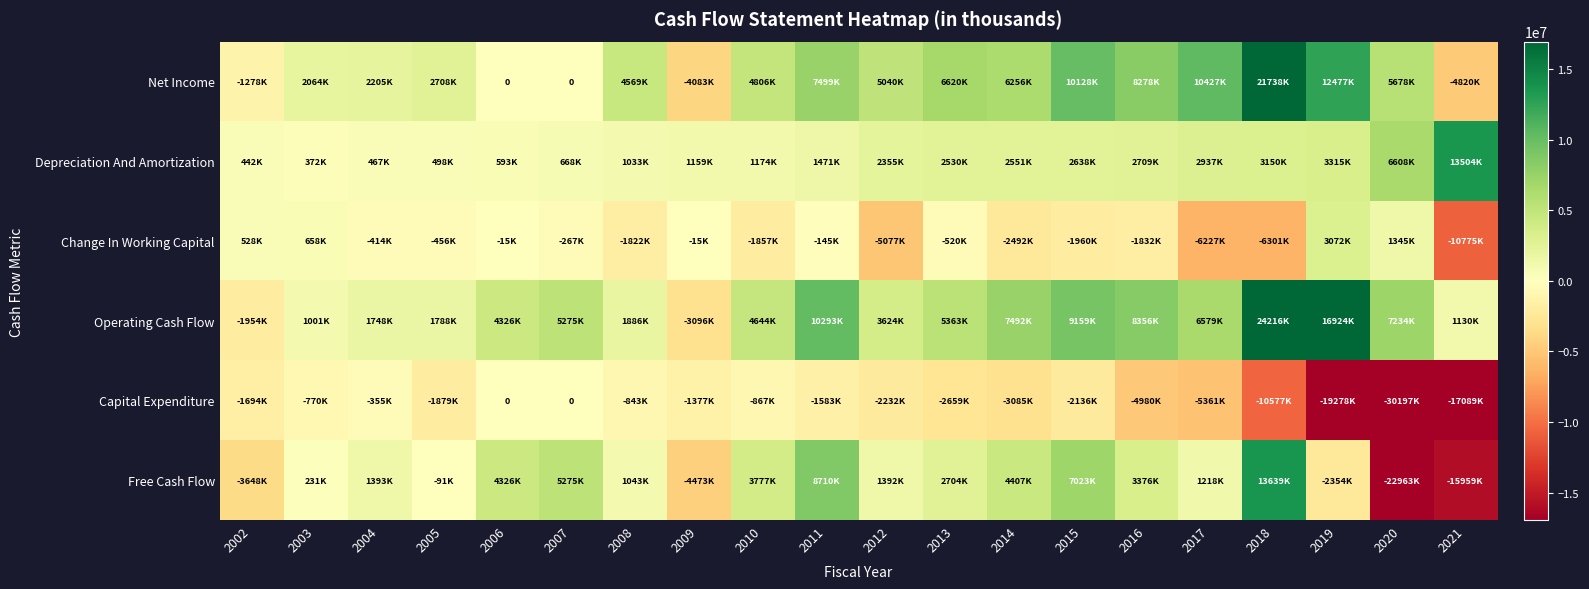

List the labels in order of Free Cash Flow value, smallest first.

2020, 2021, 2009, 2002, 2019, 2005, 2003, 2008, 2017, 2012, 2004, 2013, 2016, 2010, 2006, 2014, 2007, 2015, 2011, 2018